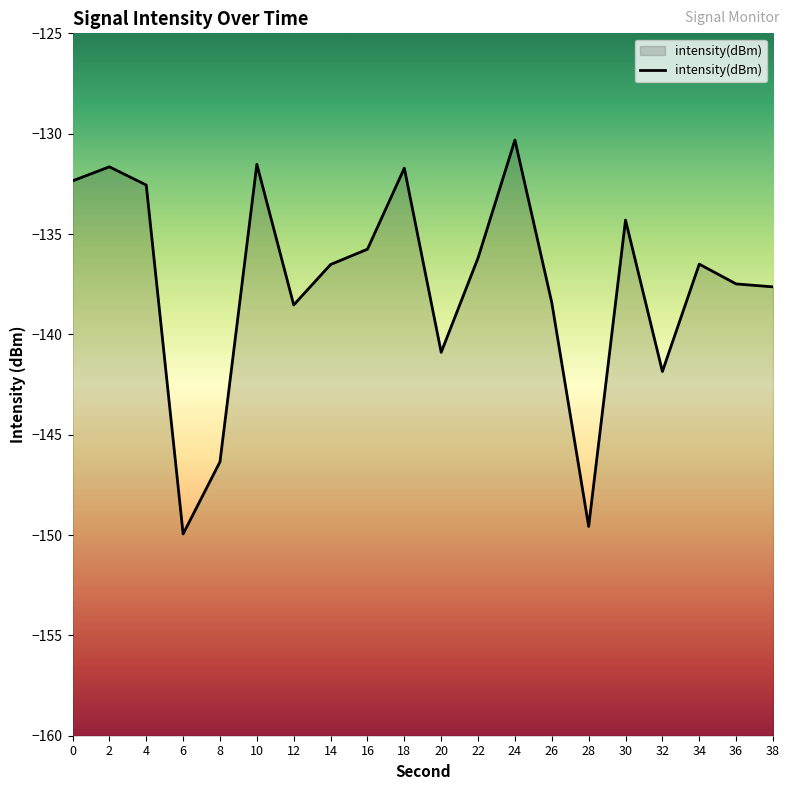

Read the value at 16.

-135.8